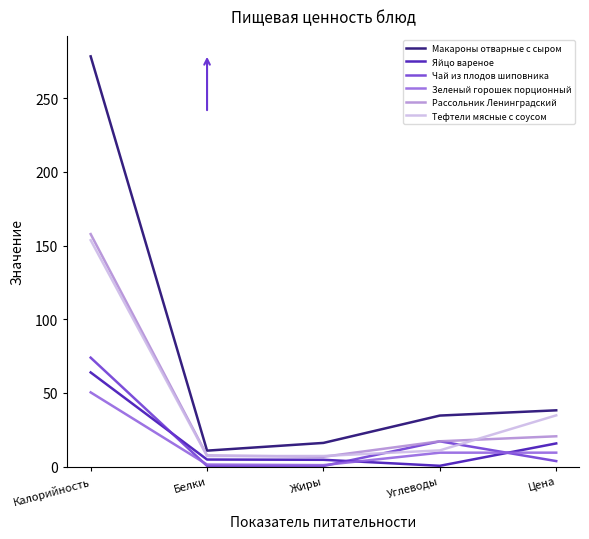

At which category does Рассольник Ленинградский reach its first local valley?

Жиры